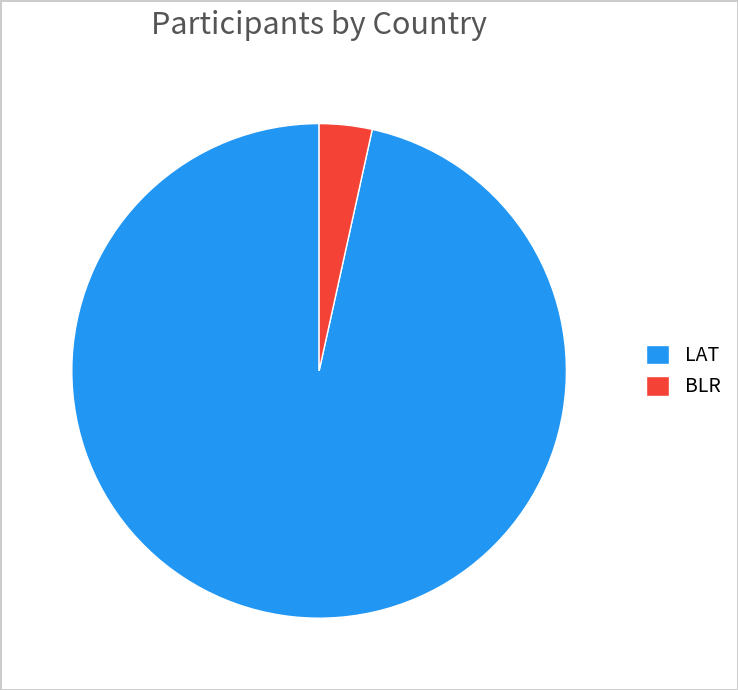

Is it true that LAT is 97% of the pie?

True